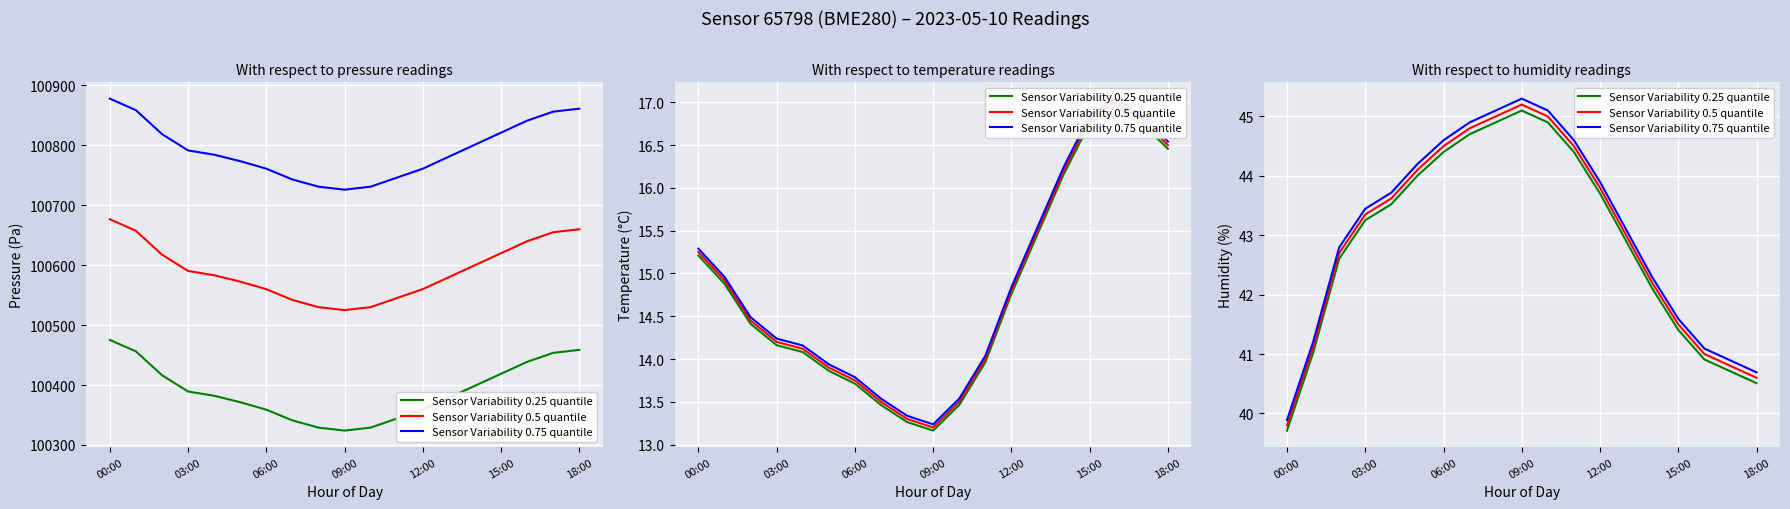

What is the lowest value of the Sensor Variability 0.5 quantile series?

39.8